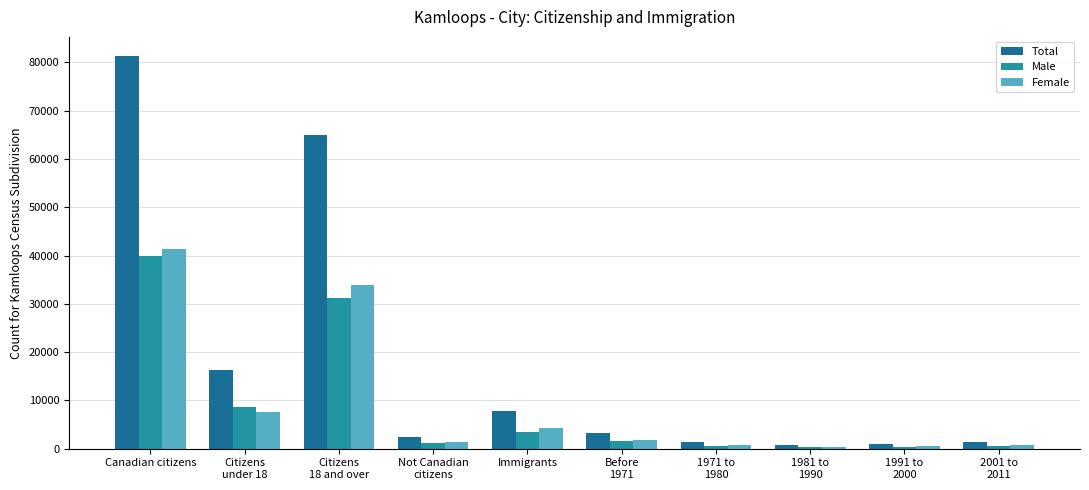

What is the value of the Female bar at the 3rd from the left?

33805